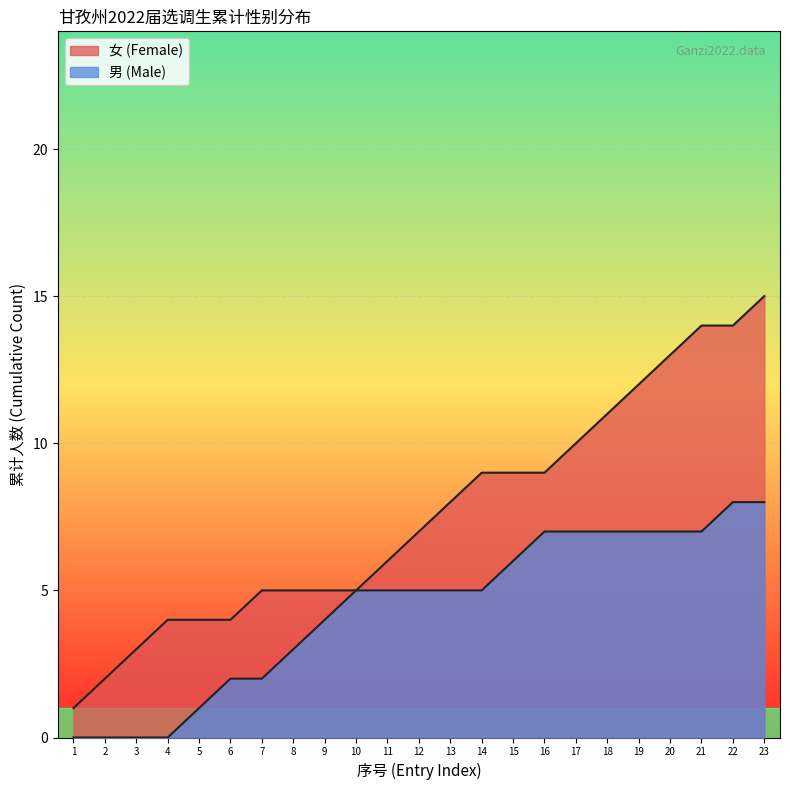

Count the number of values greater than 7.

11